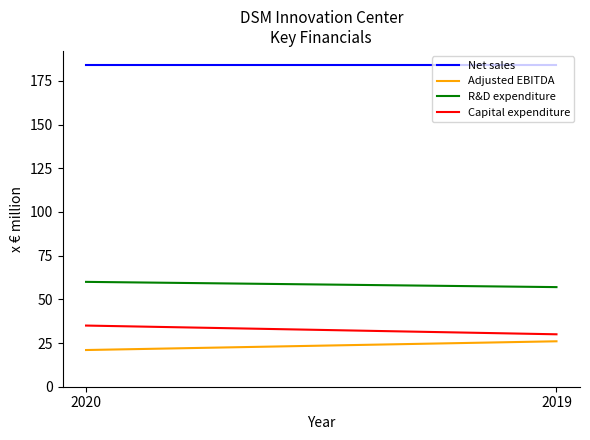

What is the sum of all Capital expenditure values?

65